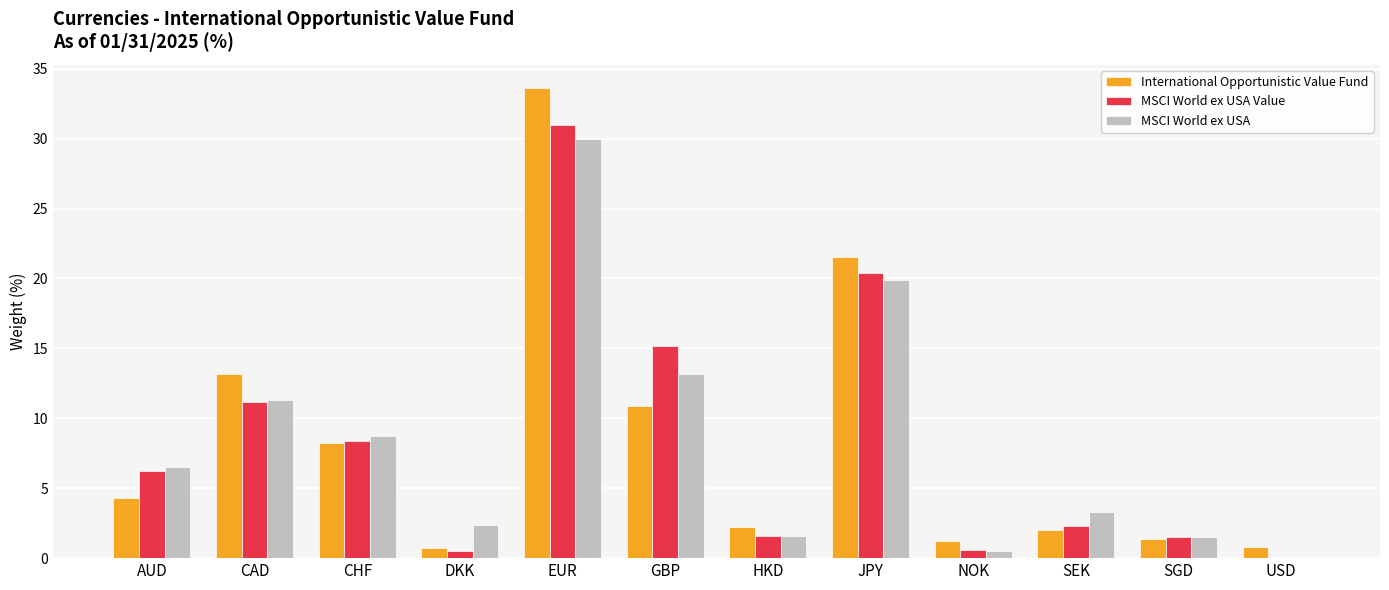

Are the bars grouped side by side (vs. stacked)?

Yes